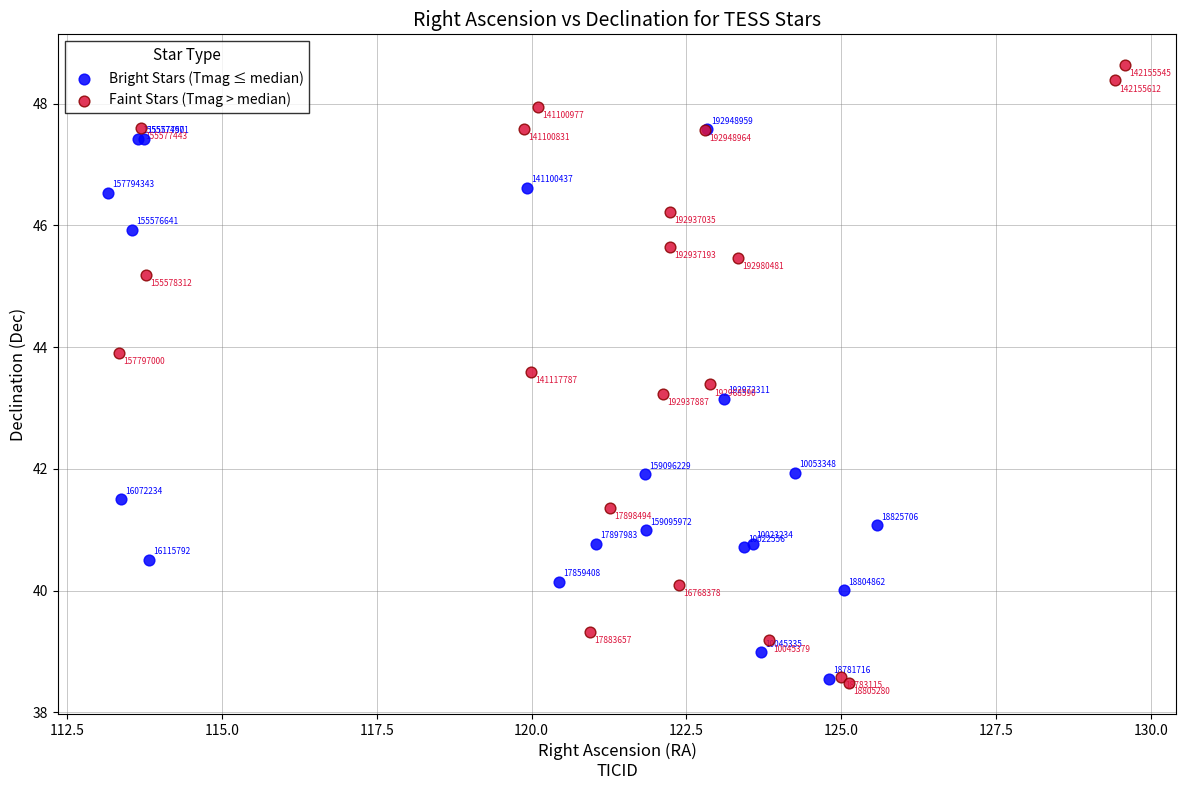

Which series has the widest spread of Y values?

Faint Stars (Tmag > median)